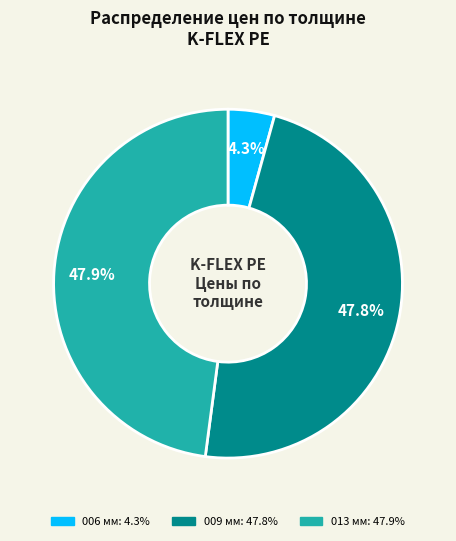

To the nearest percent, what is the difference between the largest and smallest slice percentages?

44%